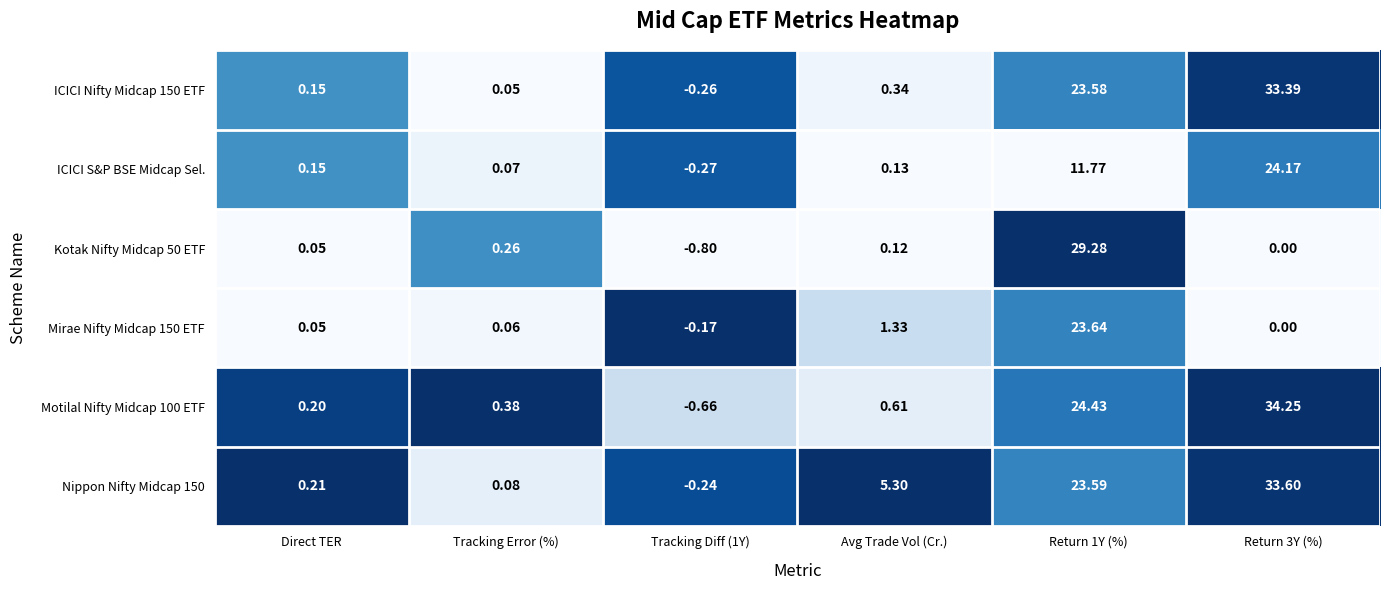

Where does the Mirae Nifty Midcap 150 ETF series first go above 0?

Direct TER